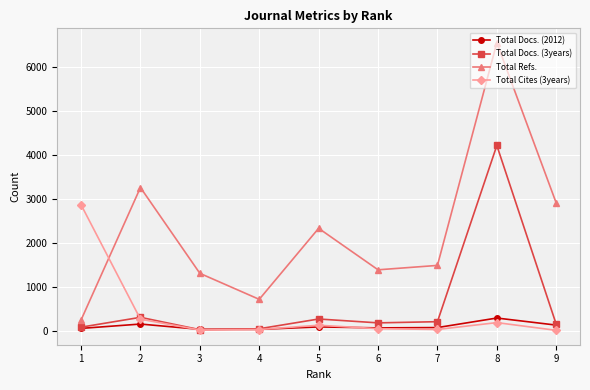

Between 2 and 5, which series saw the biggest shift?

Total Refs.